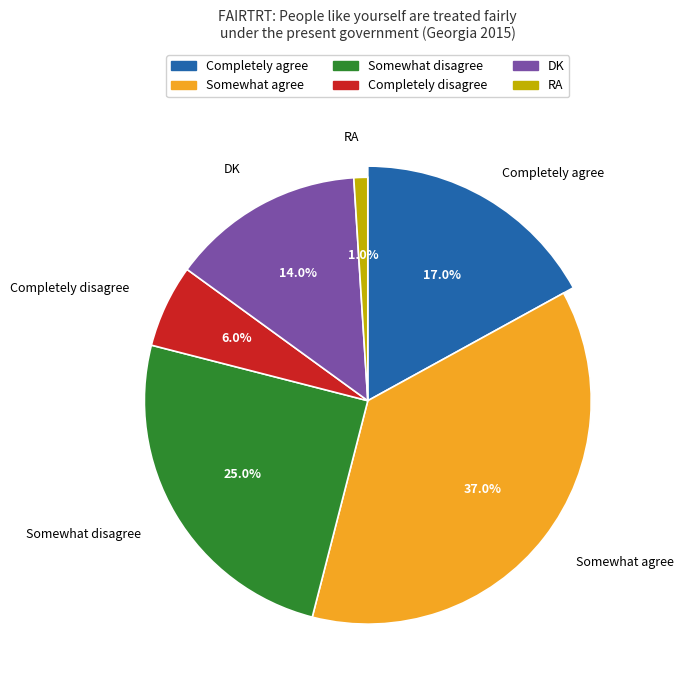

To the nearest percent, what is the average slice percentage?

17%